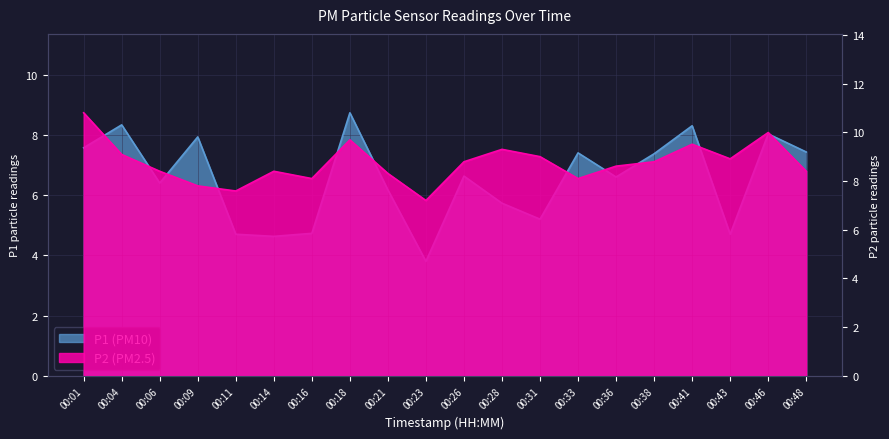

List the labels in order of P2 value, smallest first.

00:23, 00:11, 00:09, 00:16, 00:33, 00:21, 00:06, 00:14, 00:48, 00:36, 00:26, 00:38, 00:43, 00:31, 00:04, 00:28, 00:41, 00:18, 00:46, 00:01